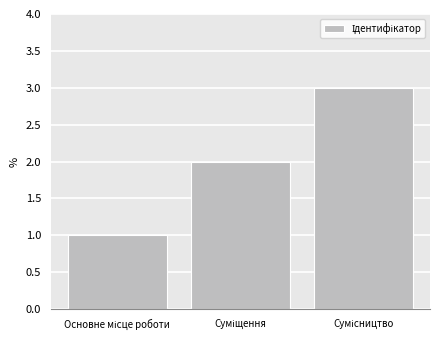

What is the maximum value shown in the chart?

3